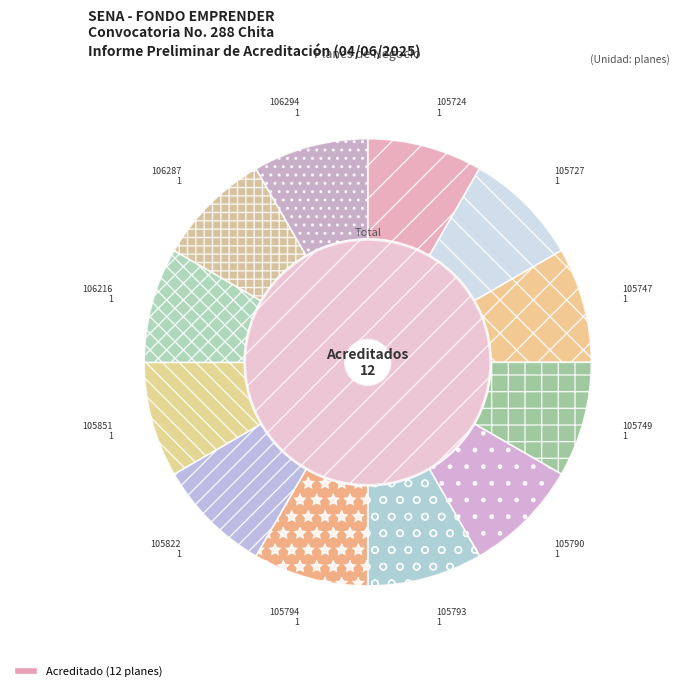

To the nearest percent, what is the average slice percentage?

8%